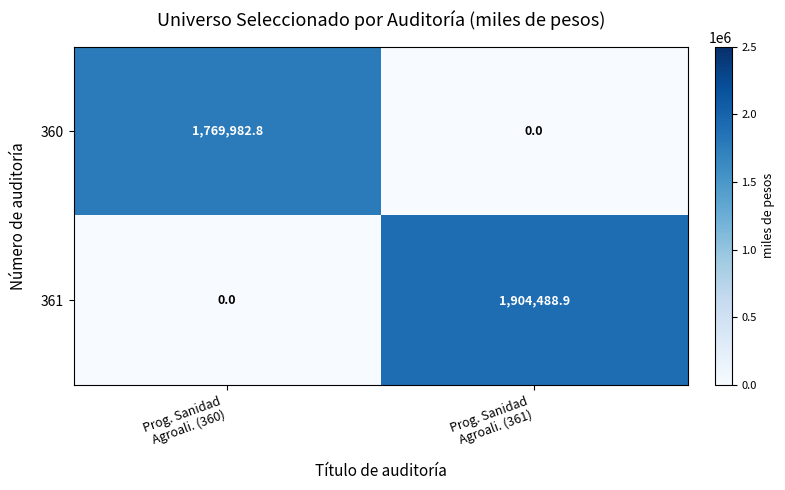

List the series in order of their overall mean, highest first.

361, 360